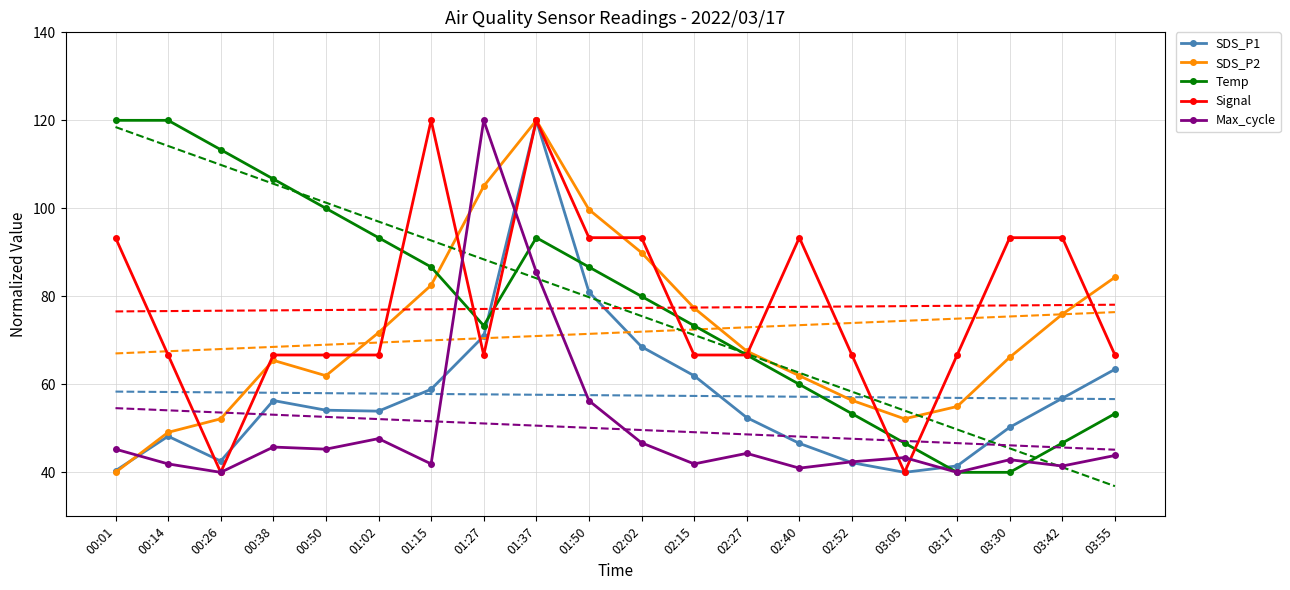

Is the value of Temp at 03:05 greater than the value of SDS_P2 at 02:02?

No